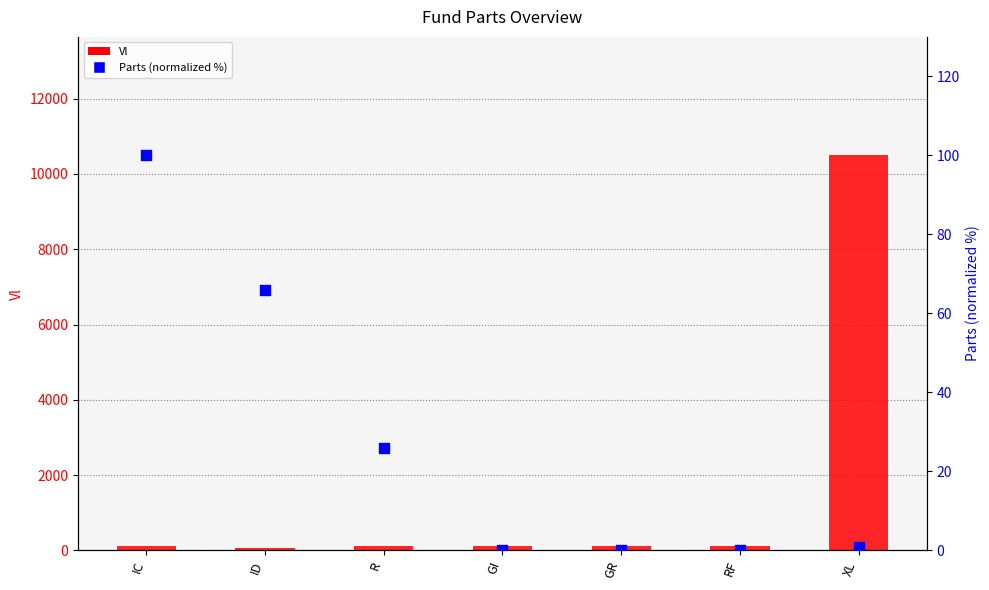

Which series reaches the maximum Y coordinate?

Vl